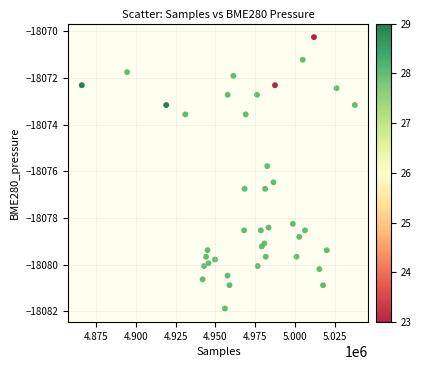

What Y value in the scatter plot is closest to -18076?

-18075.8